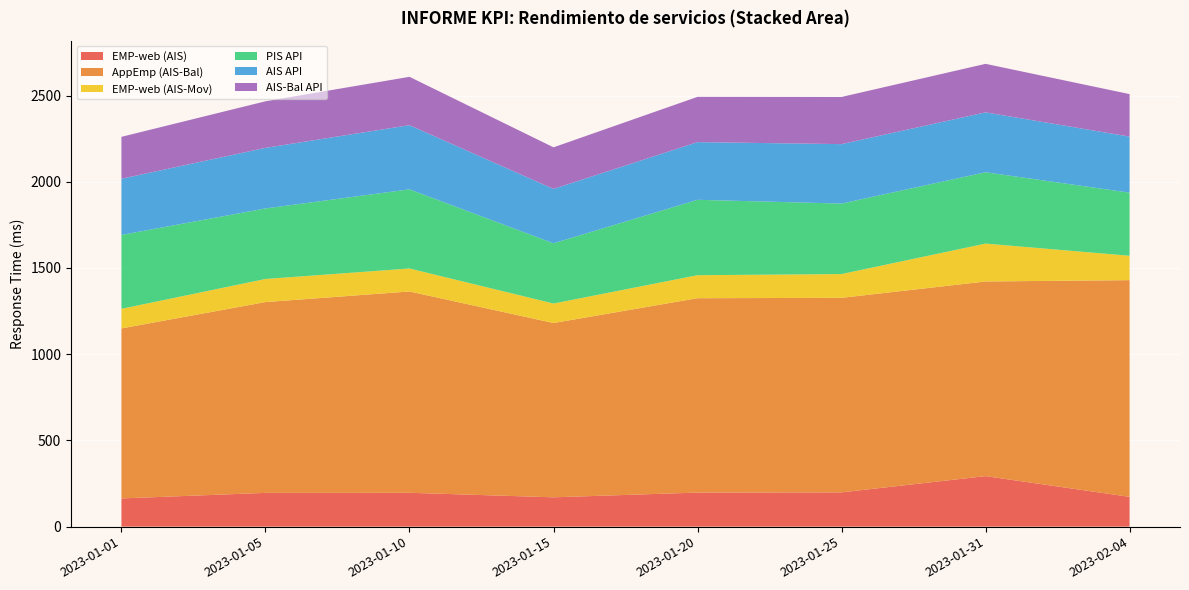

Reading right to left, list all the values displayed in this chart.

EMP-web (AIS): 2023-02-04=172.8	2023-01-31=293.0	2023-01-25=198.8	2023-01-20=197.6	2023-01-15=170.2	2023-01-10=196.4	2023-01-05=195.9	2023-01-01=163.6
AppEmp (AIS-Bal): 2023-02-04=1256.7	2023-01-31=1128.7	2023-01-25=1128.1	2023-01-20=1127.1	2023-01-15=1010.7	2023-01-10=1167.3	2023-01-05=1106.5	2023-01-01=986.0
EMP-web (AIS-Mov): 2023-02-04=141.4	2023-01-31=219.8	2023-01-25=137.9	2023-01-20=133.5	2023-01-15=113.1	2023-01-10=133.4	2023-01-05=133.9	2023-01-01=113.7
PIS API: 2023-02-04=366.0	2023-01-31=413.8	2023-01-25=408.8	2023-01-20=437.2	2023-01-15=349.4	2023-01-10=459.1	2023-01-05=409.0	2023-01-01=428.4
AIS API: 2023-02-04=325.1	2023-01-31=347.2	2023-01-25=344.7	2023-01-20=334.5	2023-01-15=315.2	2023-01-10=372.1	2023-01-05=351.4	2023-01-01=325.8
AIS-Bal API: 2023-02-04=246.4	2023-01-31=281.4	2023-01-25=273.6	2023-01-20=262.5	2023-01-15=241.2	2023-01-10=280.5	2023-01-05=270.1	2023-01-01=243.1